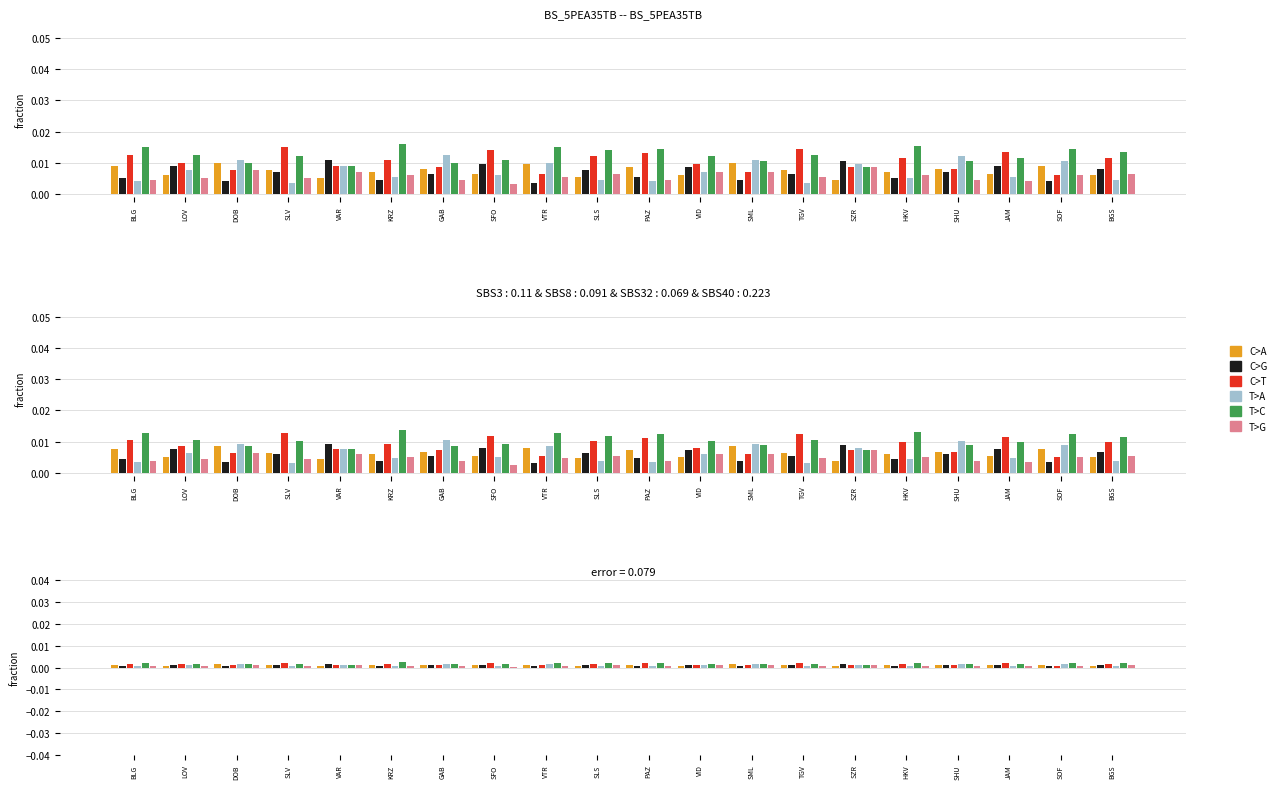

Which series has the largest range (max minus min)?

C>T